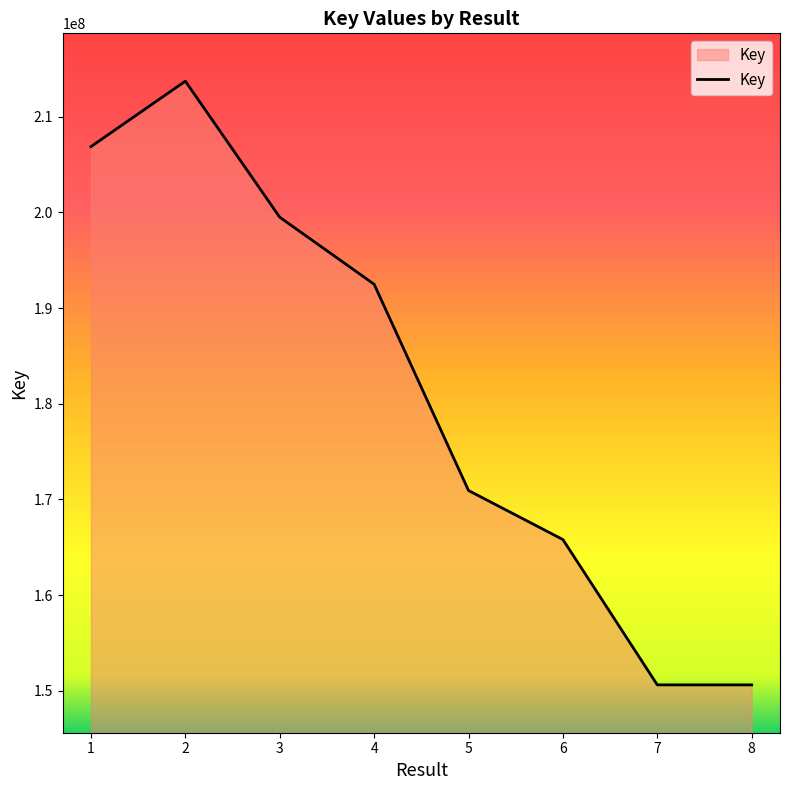

The chart shows a value of 290643199 at 5. True or false?

False